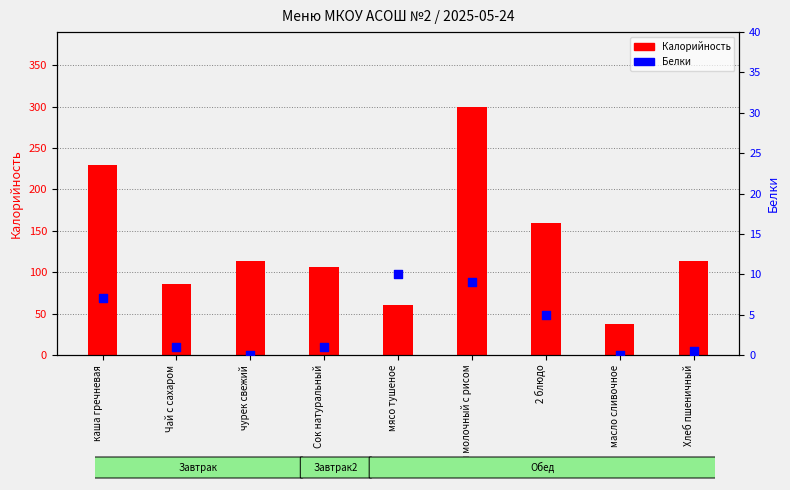

At which category is the sum across all series the highest?

суп молочный с рисом